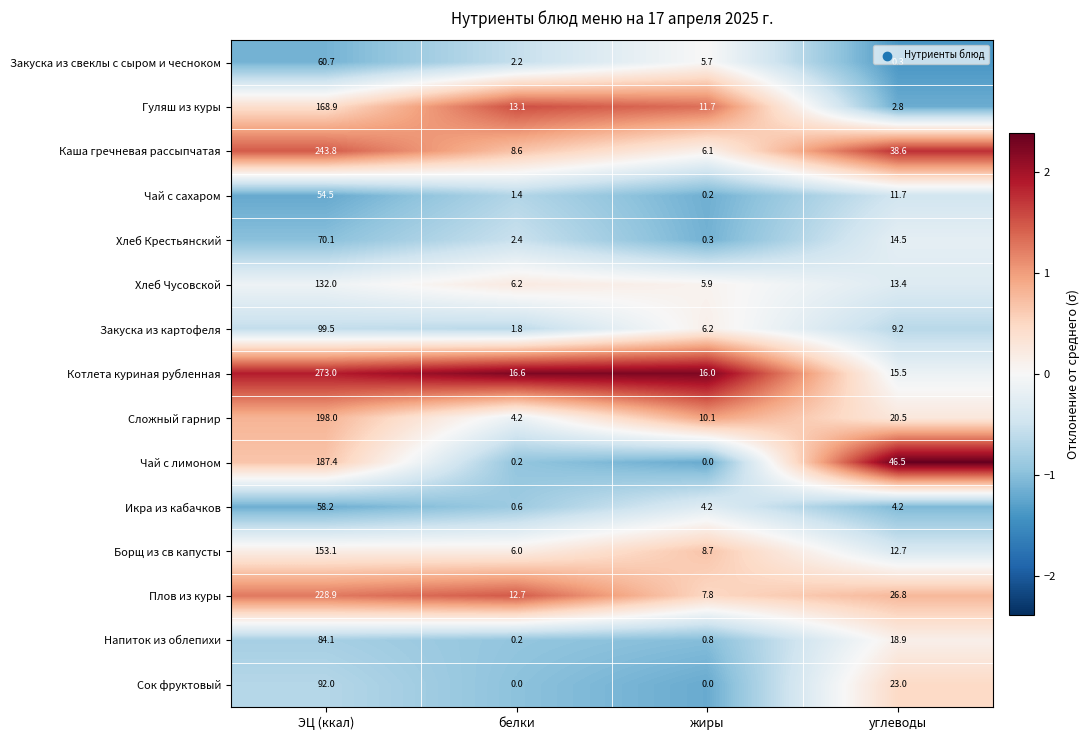

The value of Сок фруктовый at углеводы is 23.0. True or false?

True